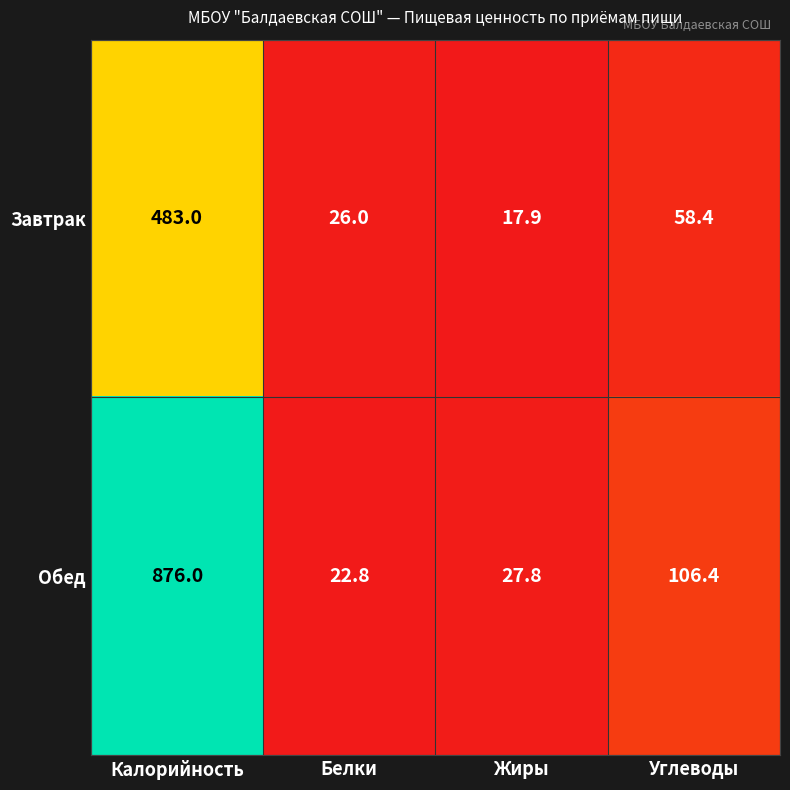

What is the total value across all series at Белки?

48.8